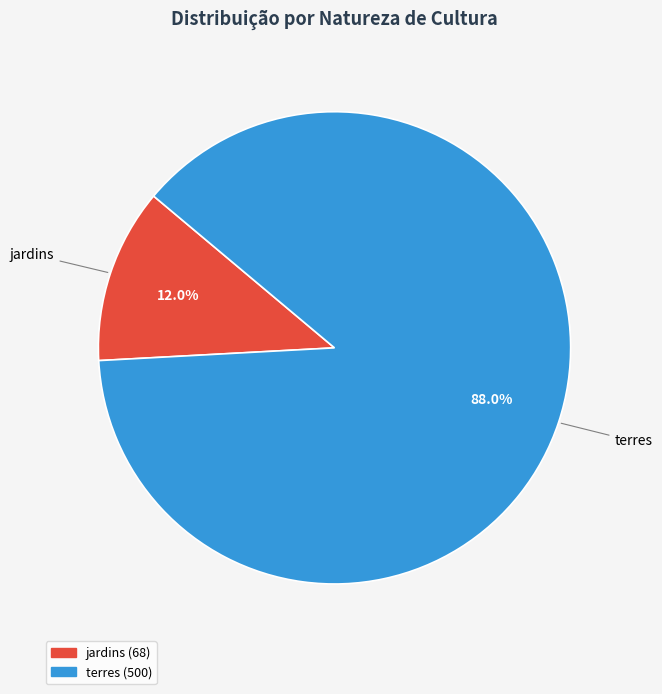

What is the majority slice?

terres